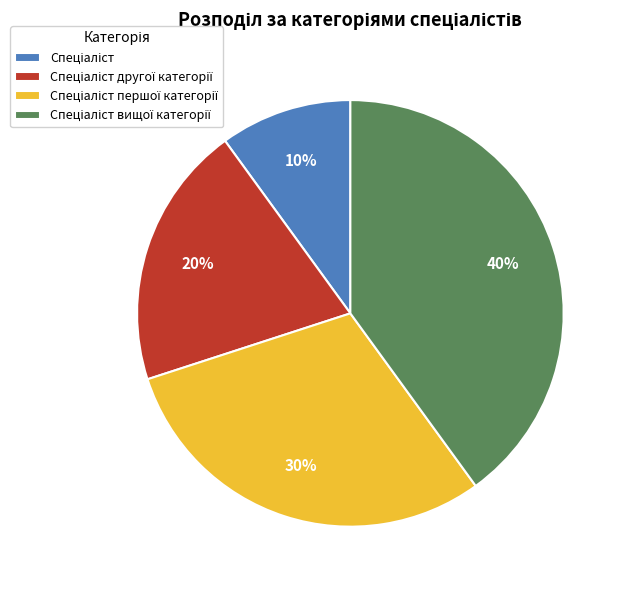

To the nearest percent, what is the difference between the largest and smallest slice percentages?

30%